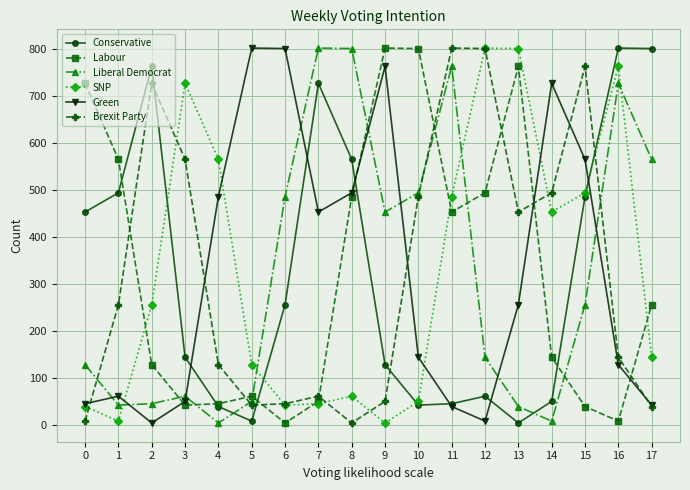

Where is the first local maximum for Conservative?

2